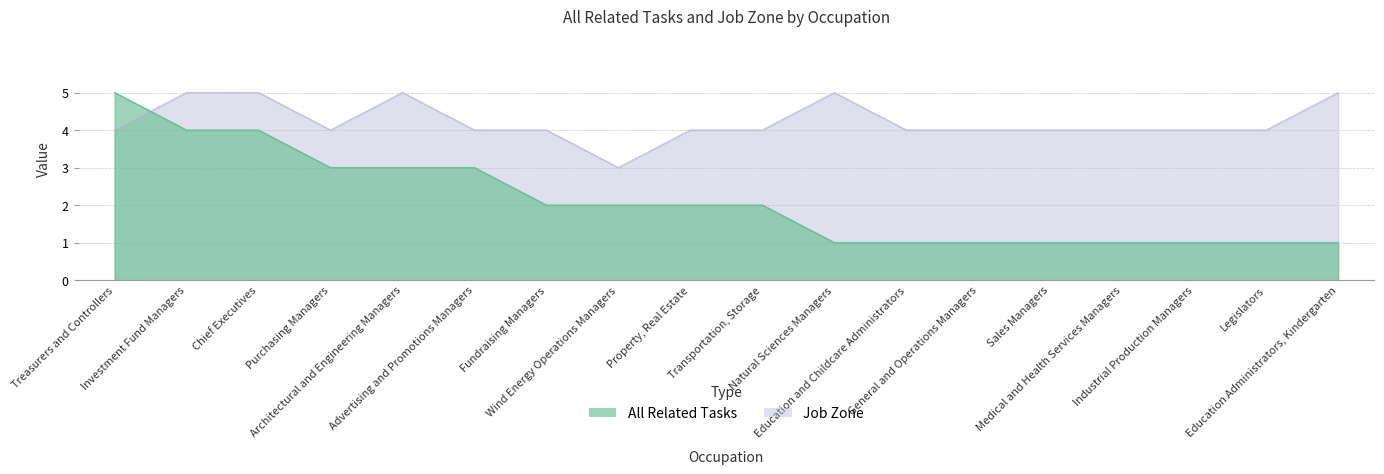

Between Wind Energy Operations Managers and Legislators, which series saw the biggest shift?

All Related Tasks